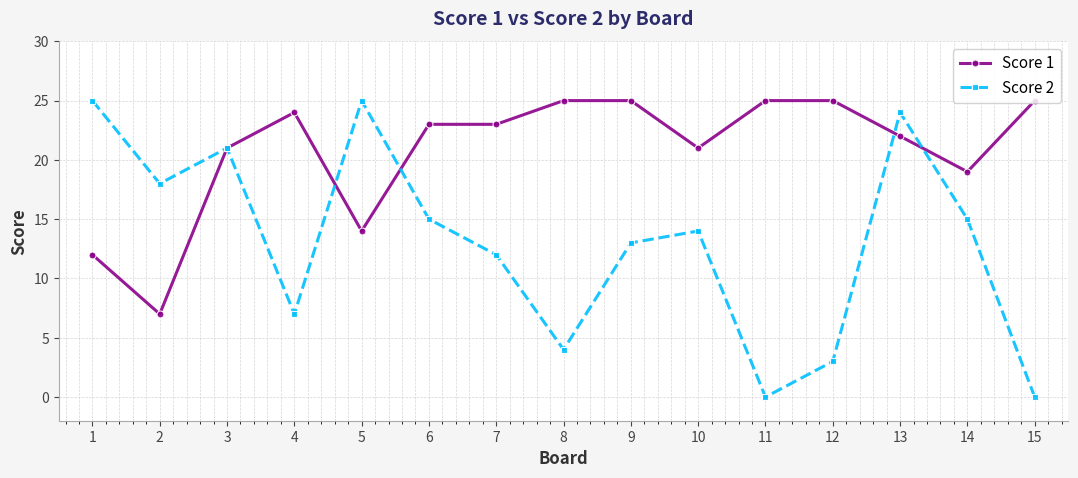

What is the difference between the highest and lowest values at 7?

11